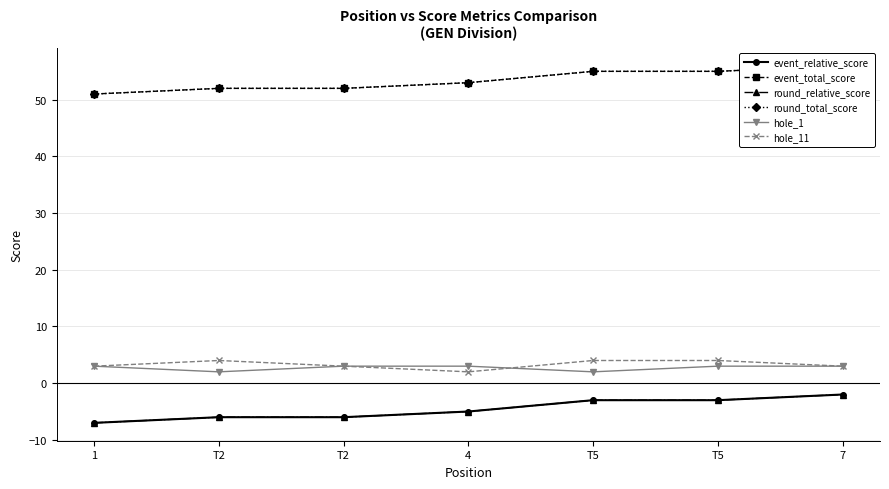

What is the value of the hole_11 point at the 1st from the left?

3